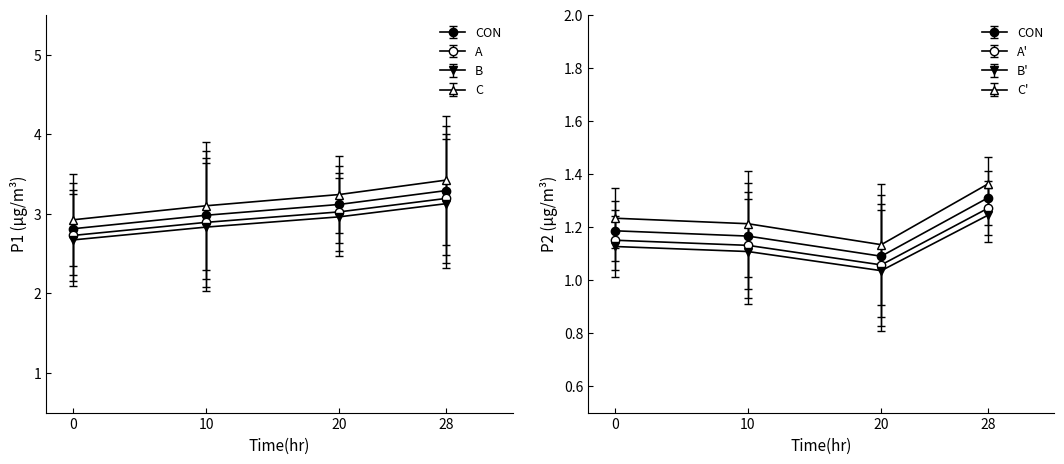

True or false: P1 and P2 cross at least once.

False